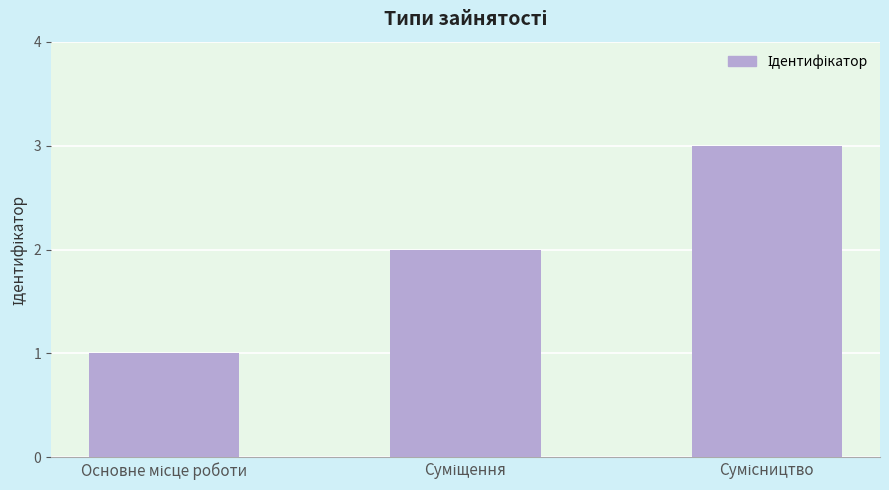

What is the greatest value displayed?

3